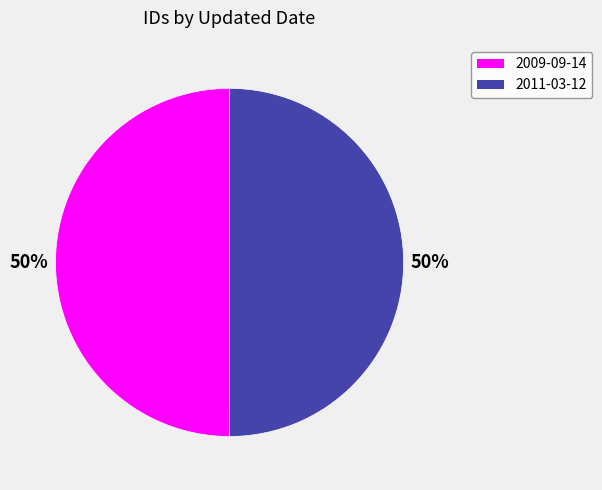

What is the ratio of the value at 2011-03-12 to the value at 2009-09-14?

1.0